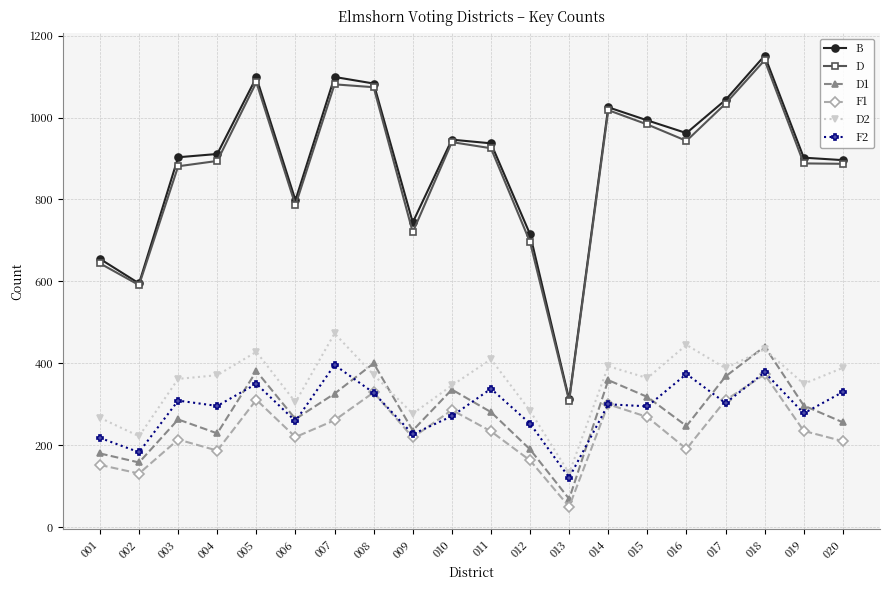

In F2, how many points are higher than both neighbors (excluding endpoints)?

7